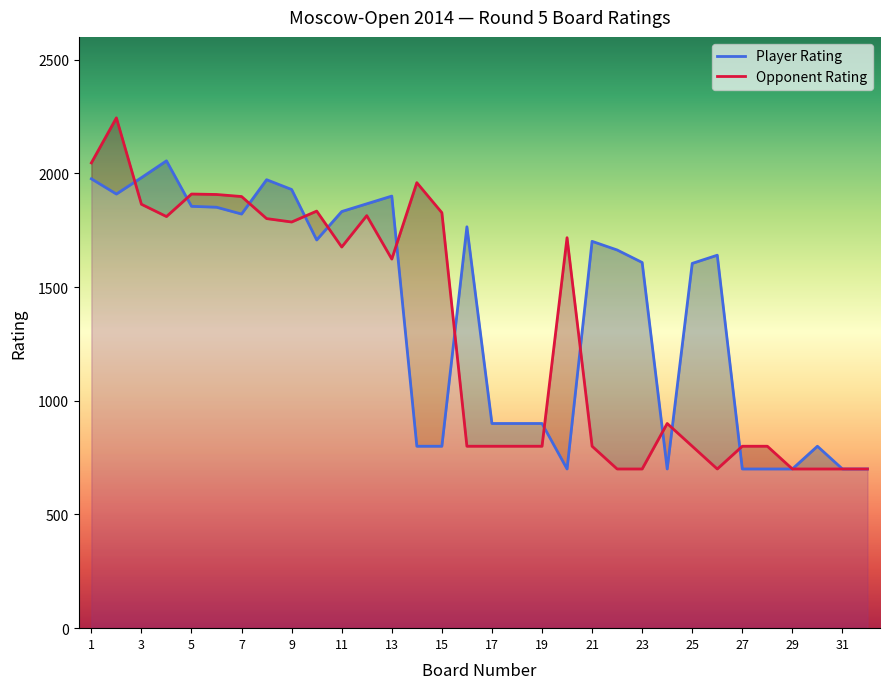

Which series has the largest range (max minus min)?

Opponent Rating